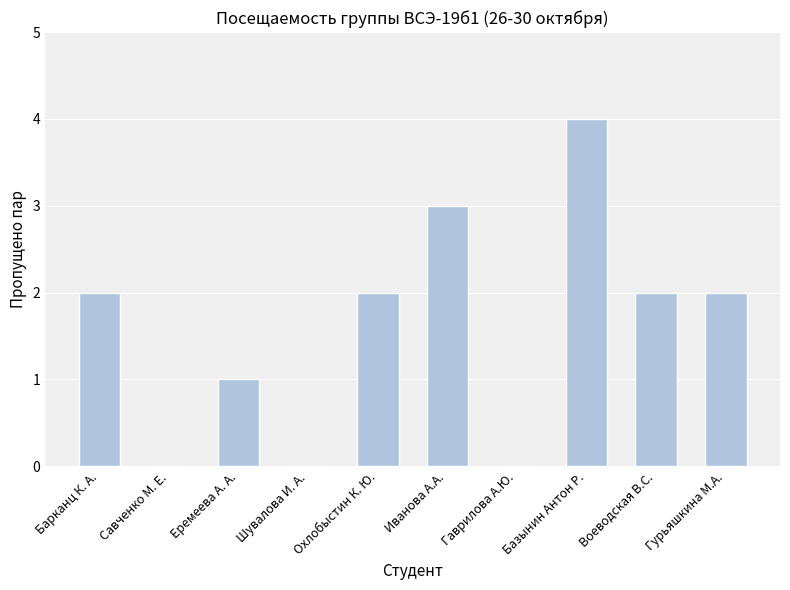

True or false: the data shows 1 at Шувалова И. А..

False